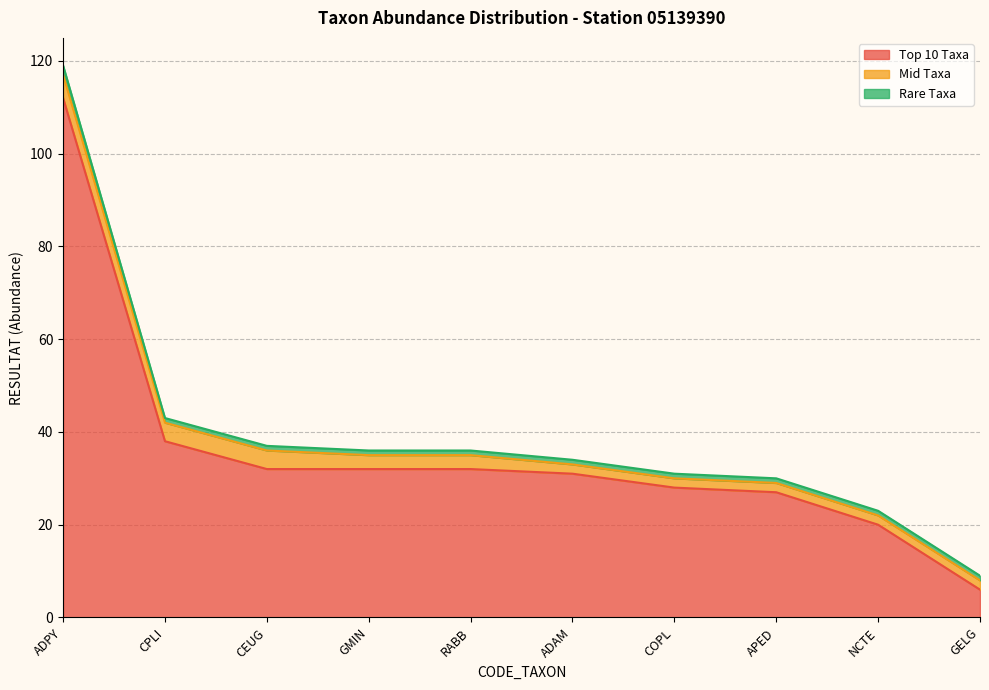

Which has a higher value, CPLI or ADAM?

CPLI